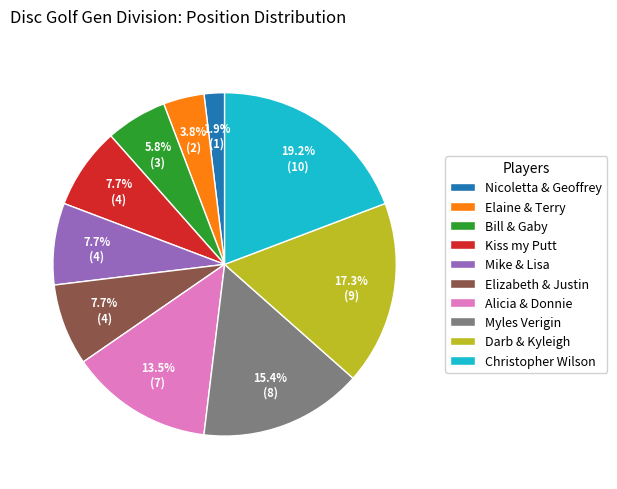

What percentage is the Darb & Kyleigh slice, to the nearest percent?

17%